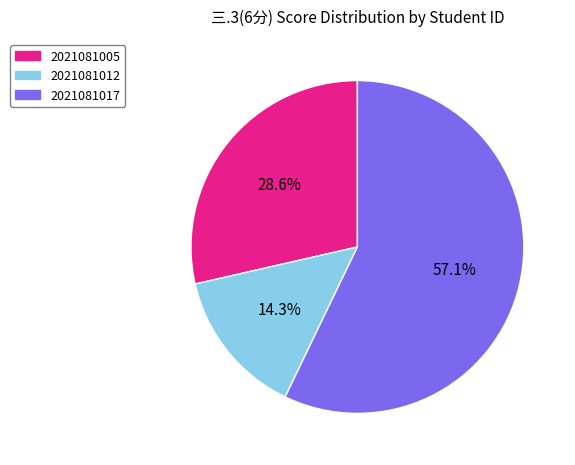

What percentage is the 2021081005 slice, to the nearest percent?

29%